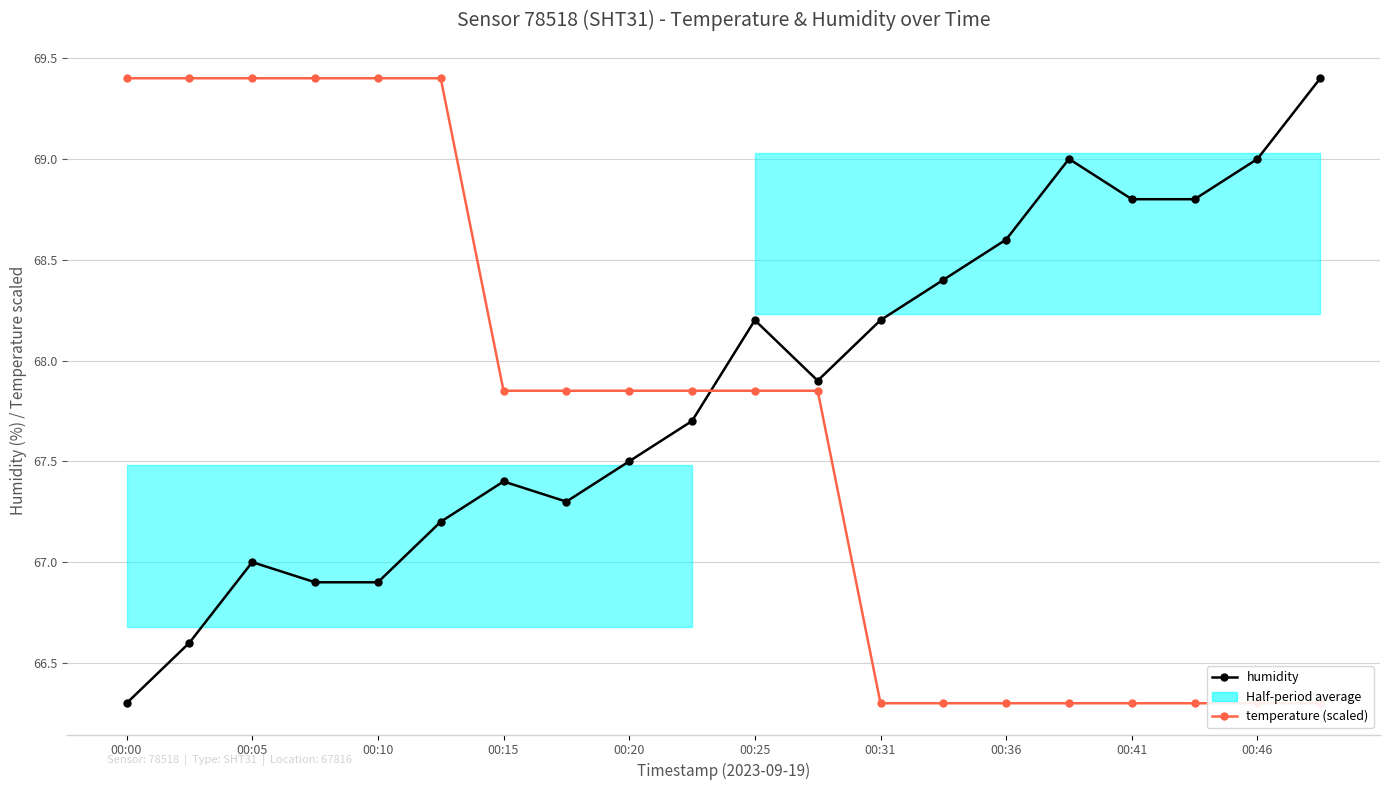

At which label does temperature (scaled) first exceed 67?

00:00